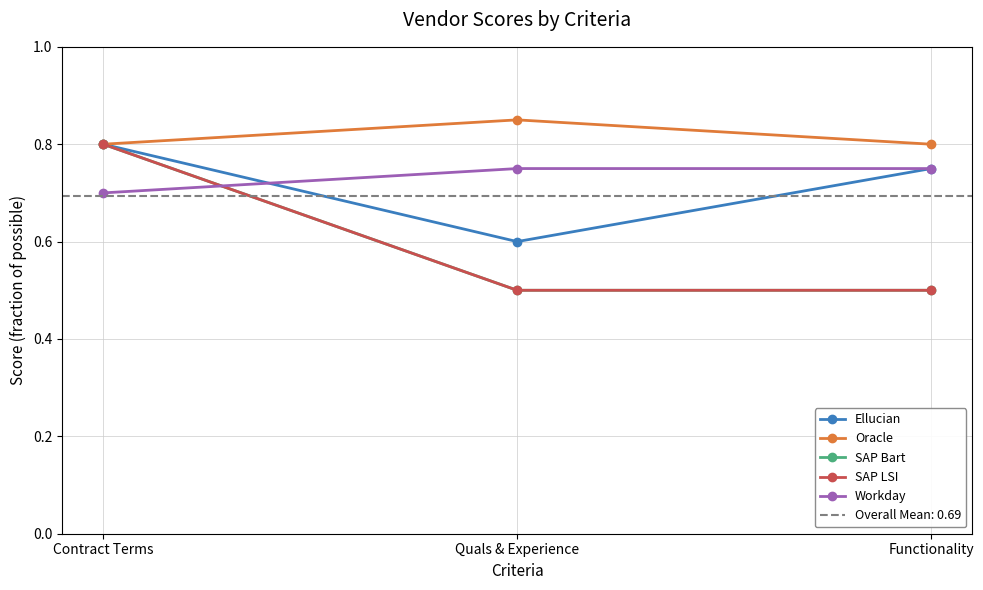

Reading left to right, extract all data points from this chart.

Ellucian: Contract Terms=0.8	Quals & Experience=0.6	Functionality=0.8
Oracle: Contract Terms=0.8	Quals & Experience=0.8	Functionality=0.8
SAP Bart: Contract Terms=0.8	Quals & Experience=0.5	Functionality=0.5
SAP LSI: Contract Terms=0.8	Quals & Experience=0.5	Functionality=0.5
Workday: Contract Terms=0.7	Quals & Experience=0.8	Functionality=0.8